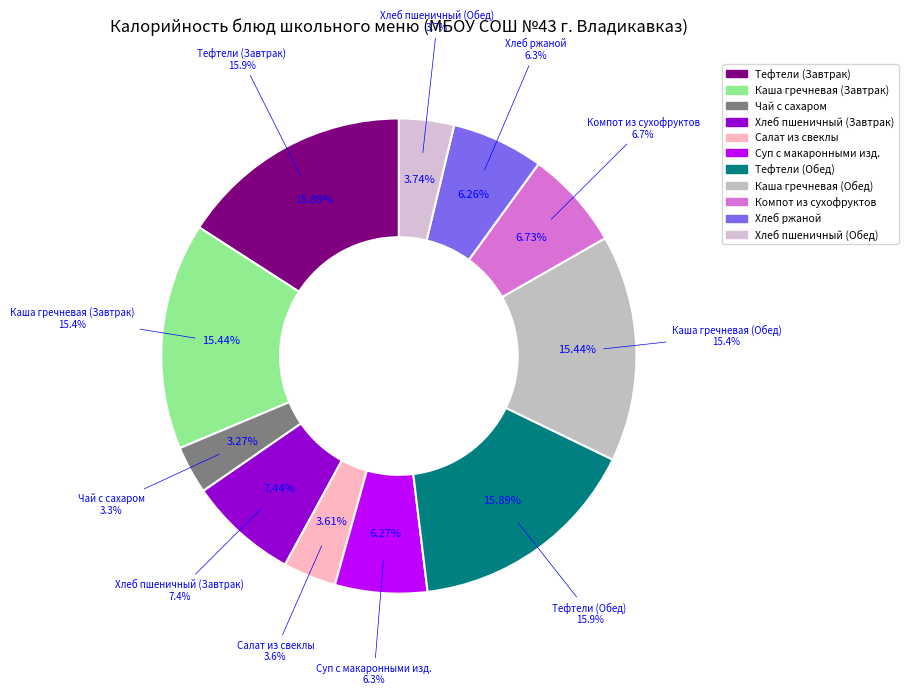

To the nearest percent, what is the combined percentage of Хлеб ржаной and Компот из сухофруктов?

13%